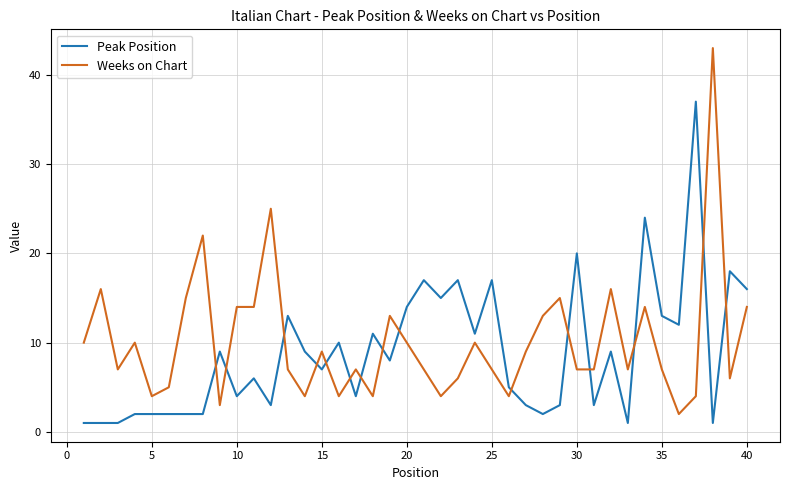

List the series in order of their peak value, lowest first.

Peak Position, Weeks on Chart